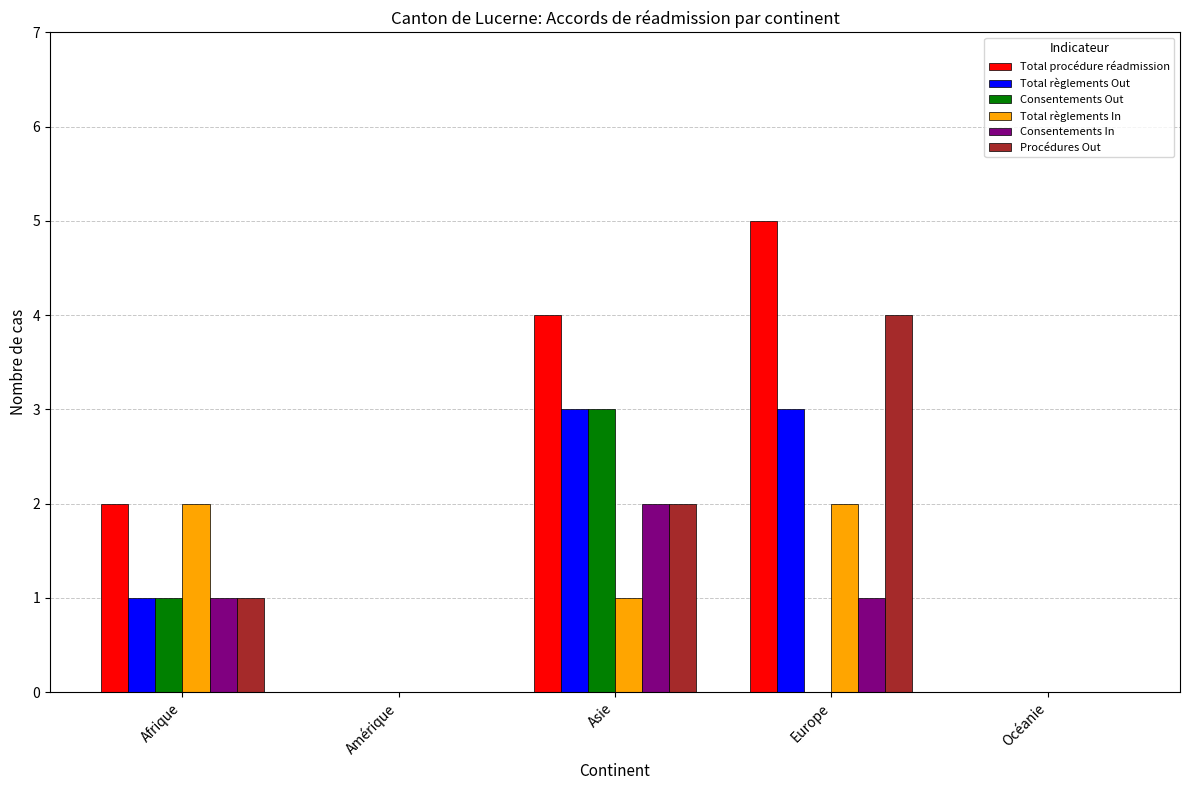

Are the bars horizontal?

No